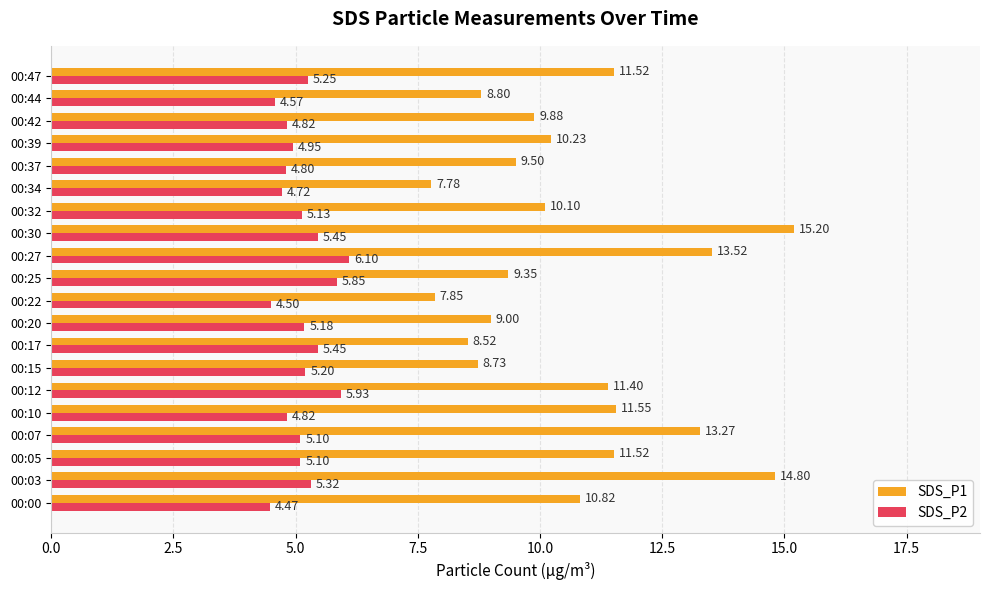

List the series in order of their overall mean, highest first.

SDS_P1, SDS_P2